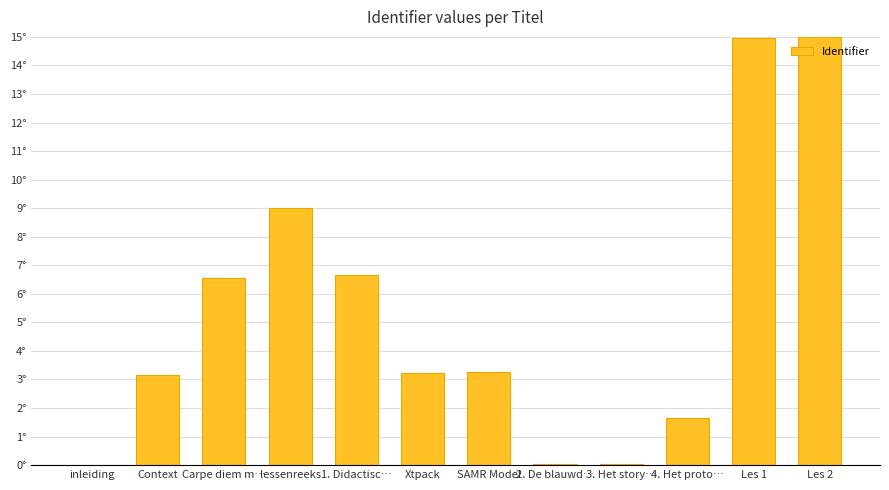

Are the bars horizontal?

No